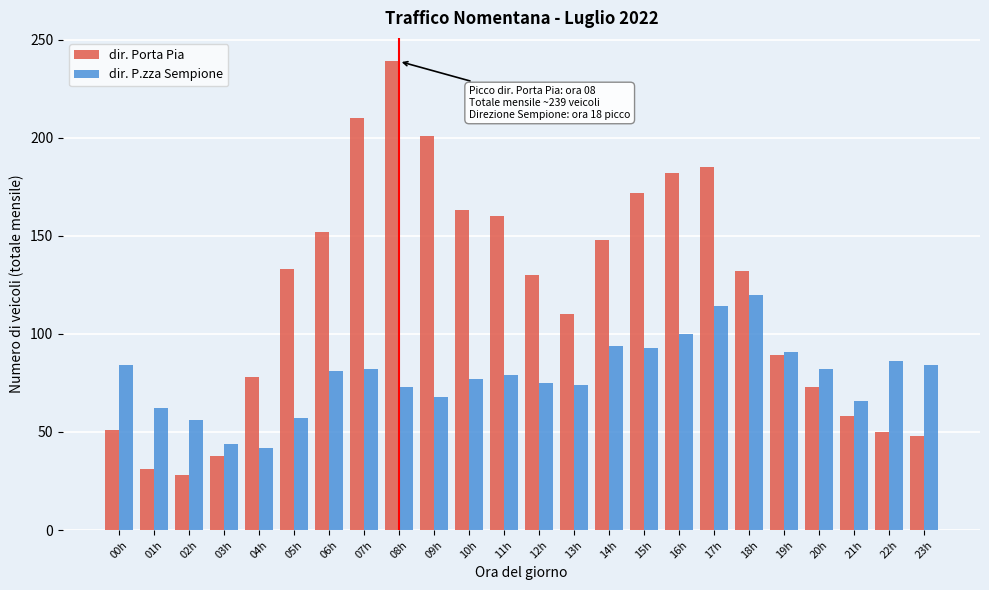

What is the minimum value shown in the chart?

28